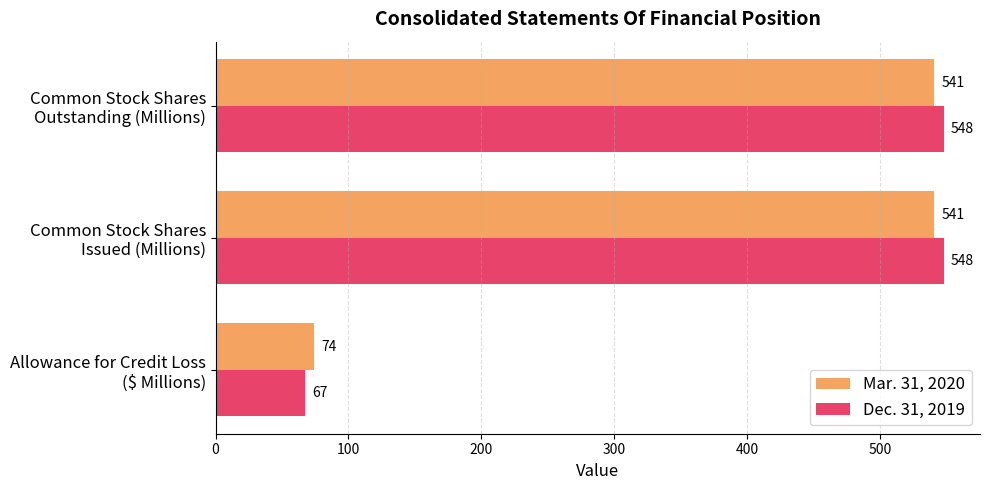

Count the Dec. 31, 2019 values in the range 67 to 548.

3